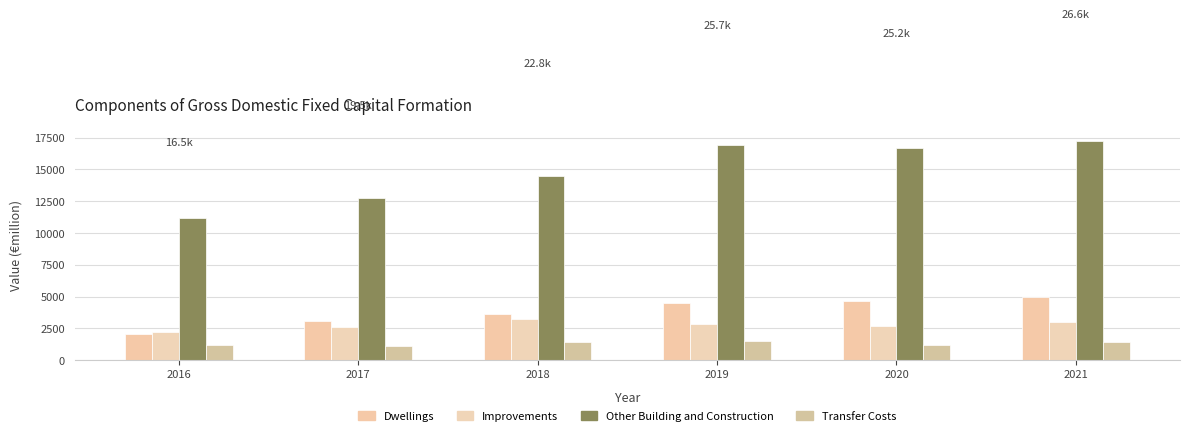

What is the smallest value displayed?

1106.0